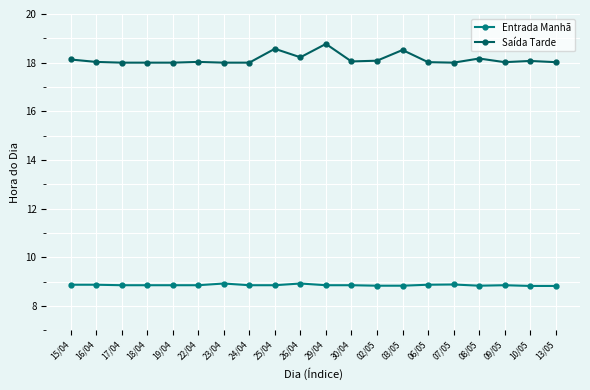

Which series has the largest total across all categories?

Saída Tarde